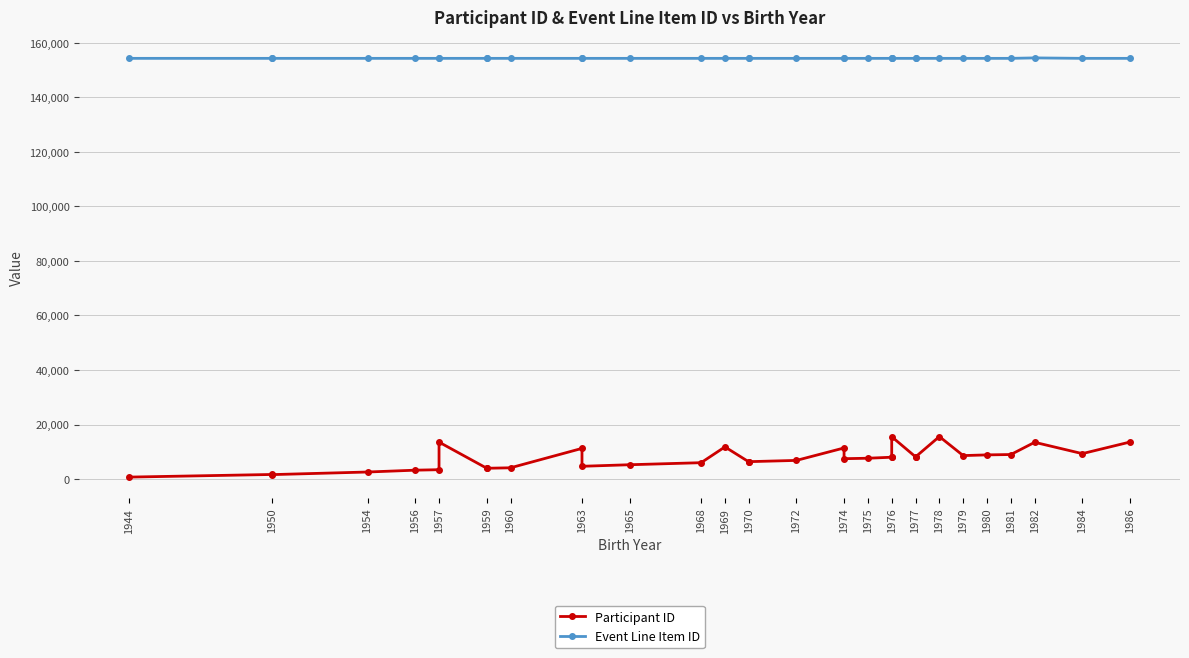

Reading left to right, extract all data points from this chart.

Participant ID: 718	1681	1629	2583	3254	3429	13542	3982	3956	4127	11243	4682	5250	5999	11787	6318	6375	6837	11404	7467	7633	8005	8023	15525	8154	8124	15577	8602	8860	8991	13477	9321	13573
Event Line Item ID: 154244	154244	154244	154244	154244	154242	154244	154244	154244	154244	154242	154242	154242	154242	154242	154242	154242	154242	154242	154242	154242	154242	154242	154242	154242	154242	154242	154242	154242	154242	154409	154242	154242